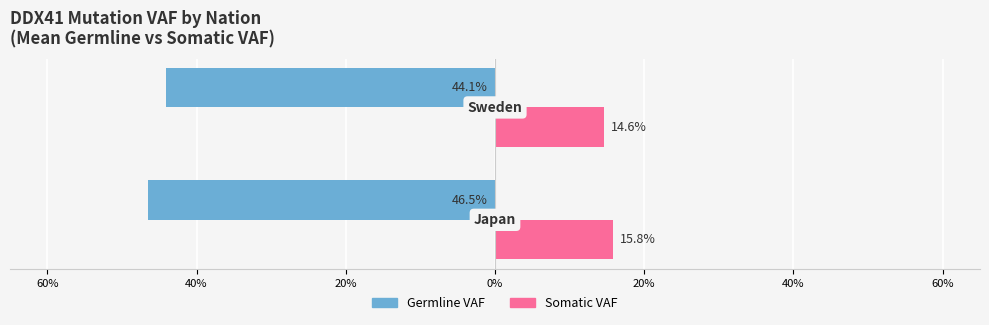

Reading left to right, extract all data points from this chart.

Germline VAF: -46.5	-44.1
Somatic VAF: 15.8	14.6